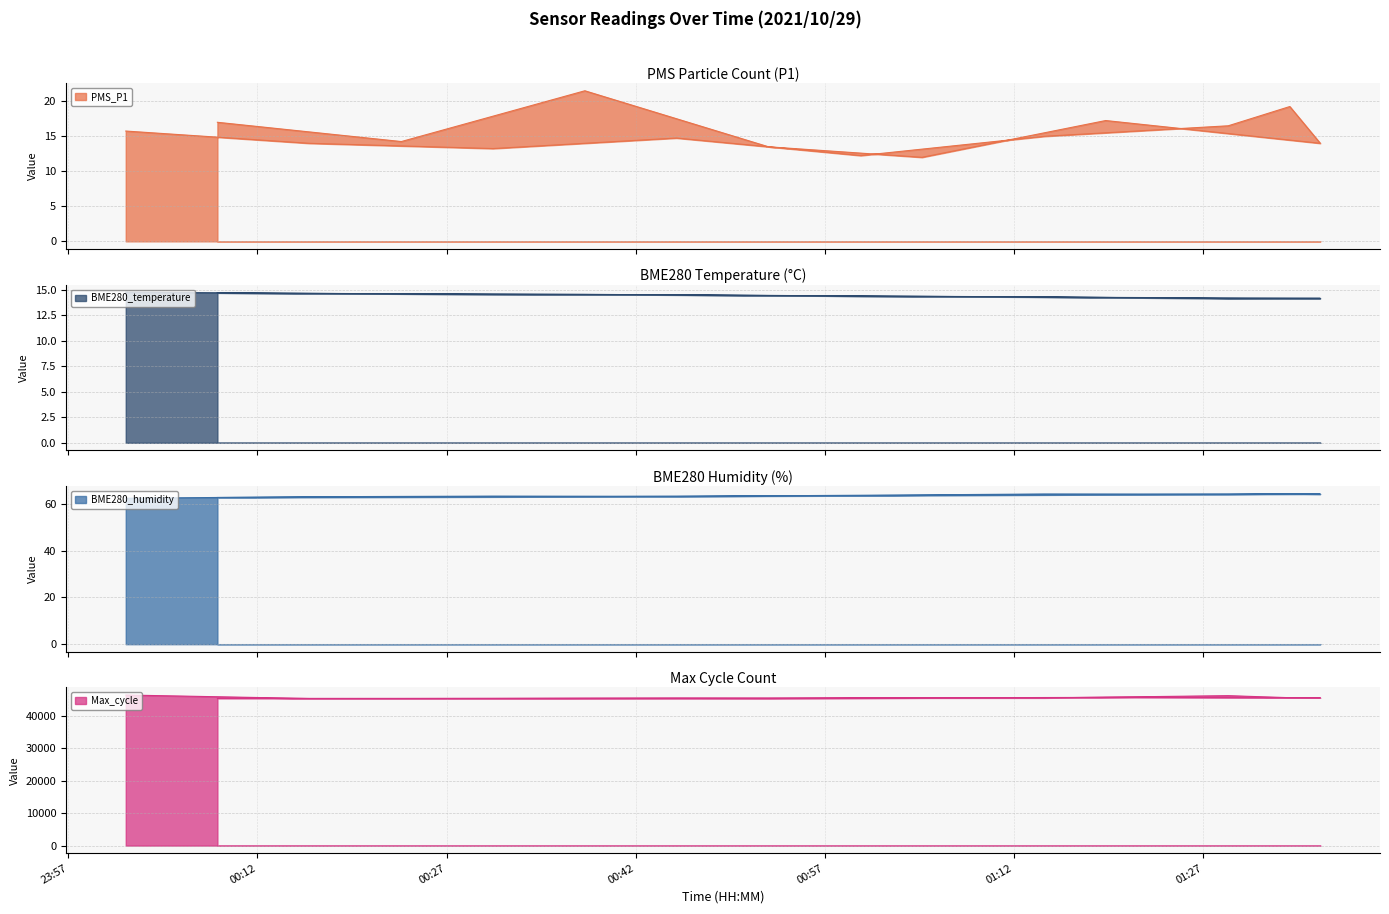

How many lines are shown in the chart?

4